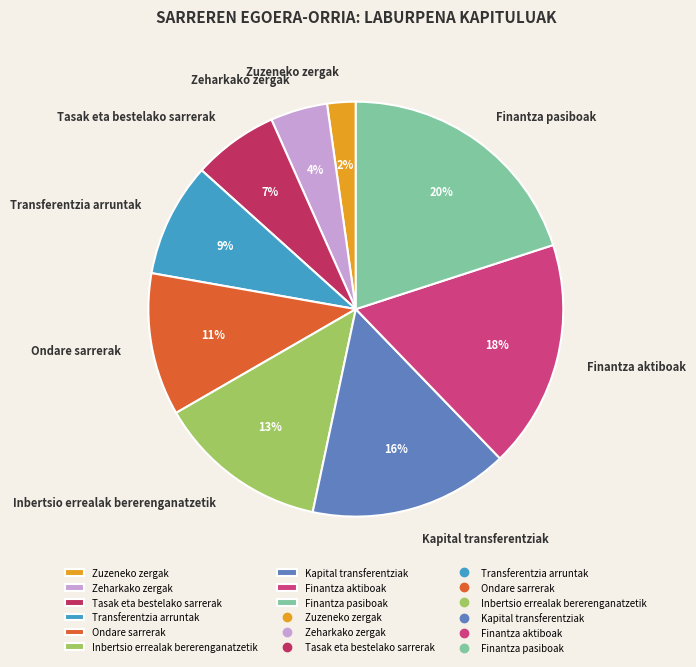

Which slice is the largest?

Finantza pasiboak